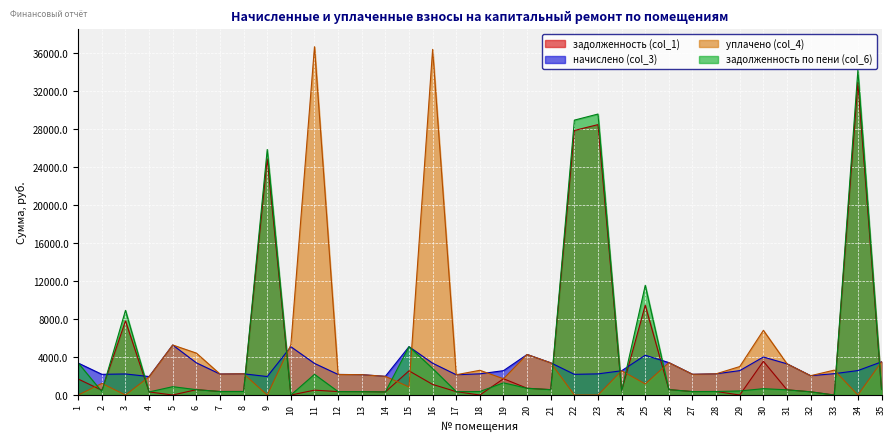

What is the sum of all задолженность (col_1) values?

150534.6